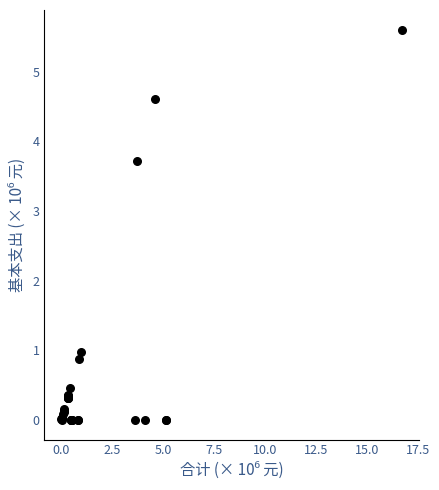

What Y value in the scatter plot is closest to 2?

1.0